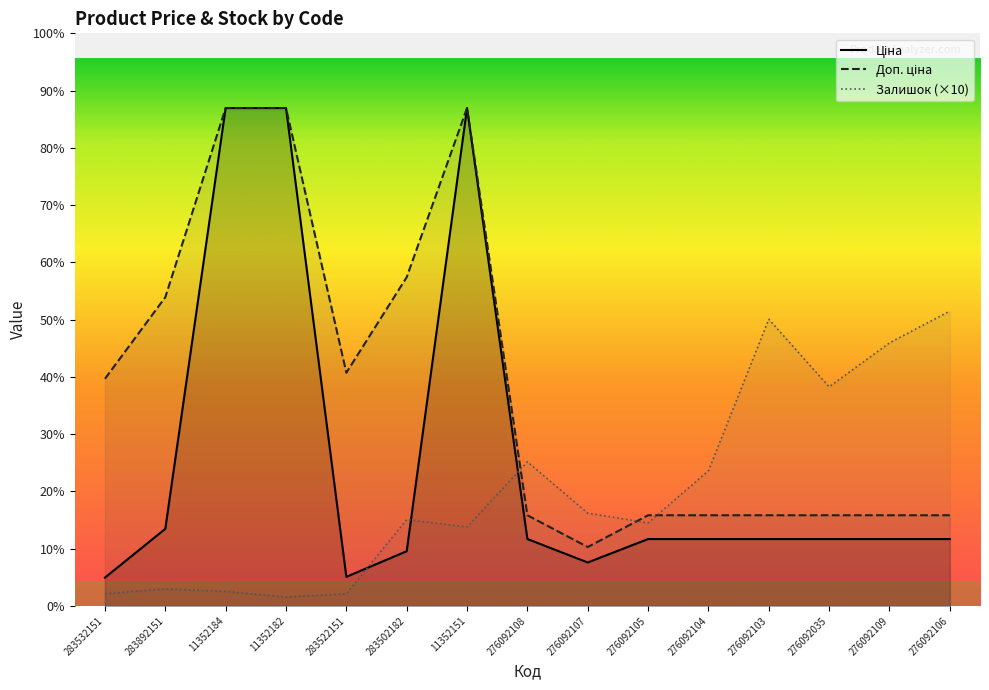

Which series has the widest spread of values?

Ціна